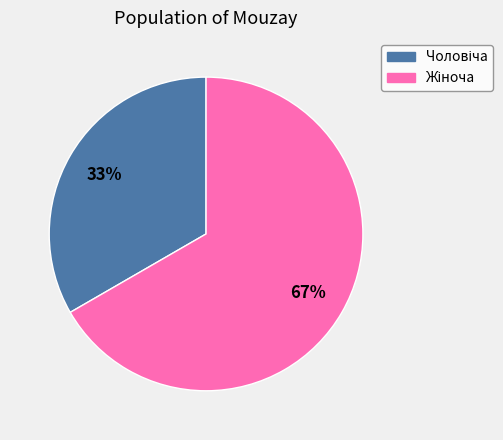

To the nearest percent, what is the average slice percentage?

50%